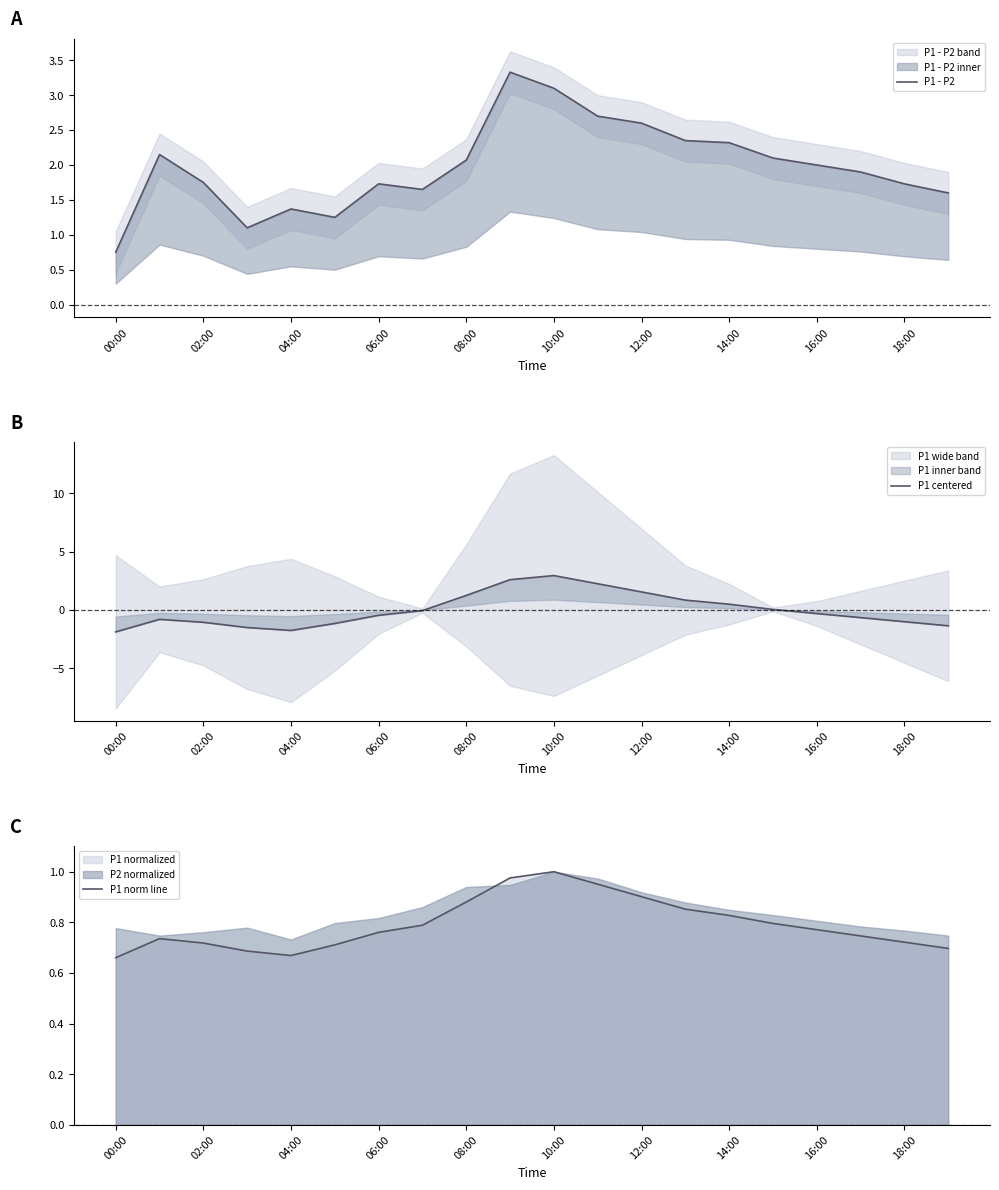

Which series has the largest total across all categories?

P1 - P2